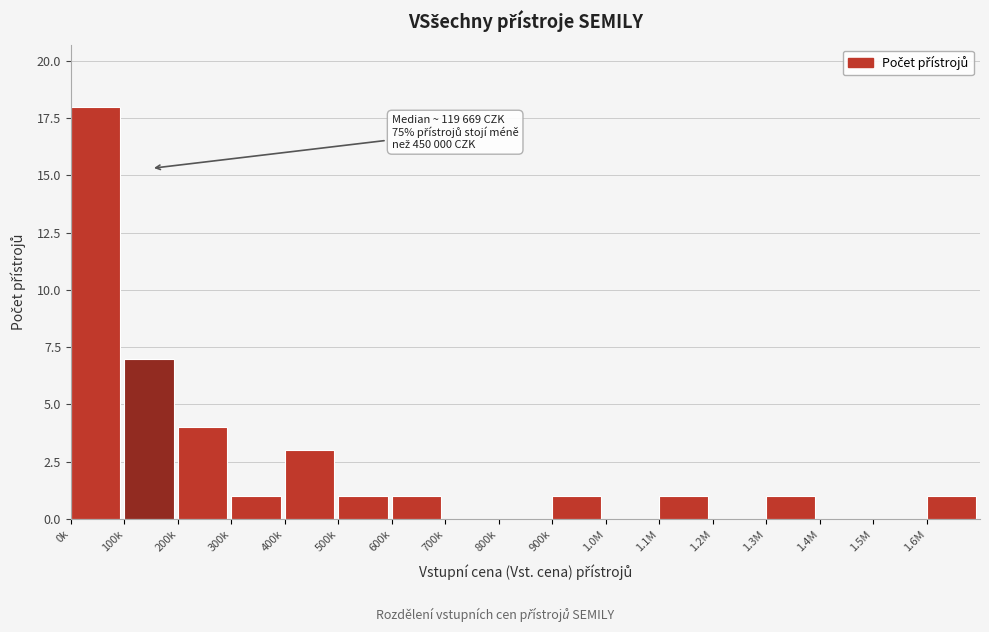

Reading left to right, transcribe all the data shown in this chart.

0k=18	100k=7	200k=4	300k=1	400k=3	500k=1	600k=1	700k=0	800k=0	900k=1	1.0M=0	1.1M=1	1.2M=0	1.3M=1	1.4M=0	1.5M=0	1.6M=1